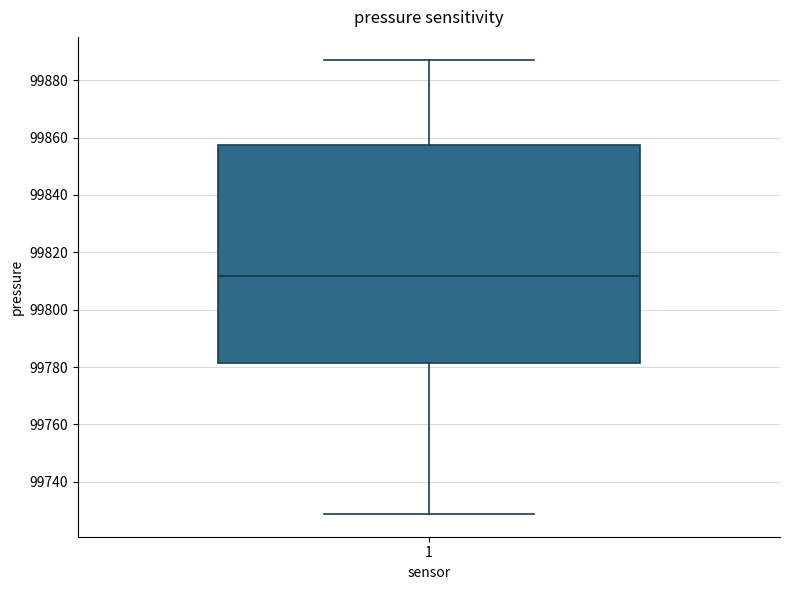

Where does the median line of the box at x = 1 sit on the y-axis? The values are not printed on the chart, so give them approximately, as read against the axis.

99812